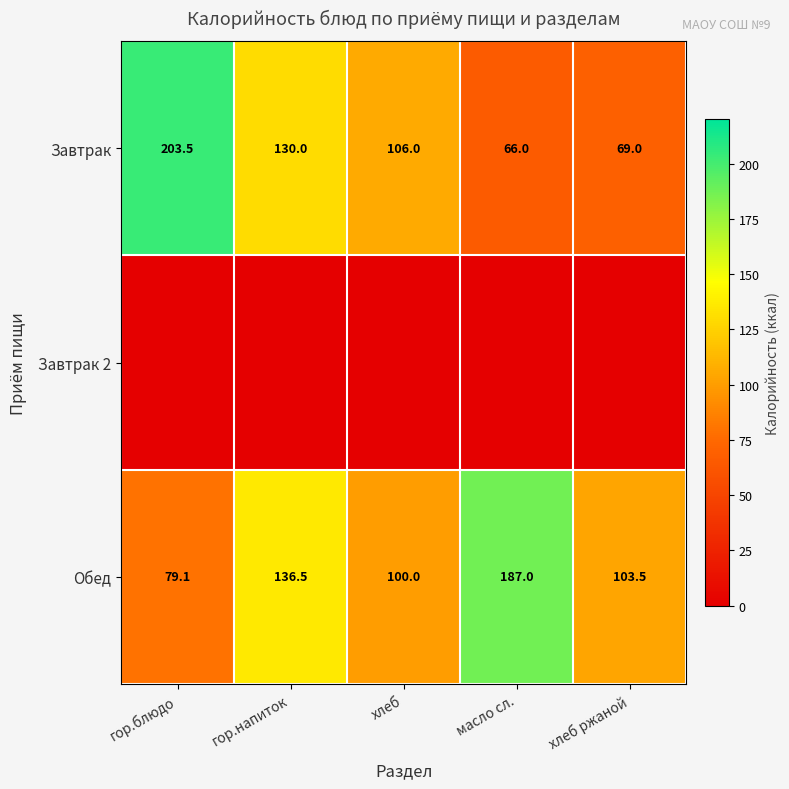

What is the average value of the Завтрак series?

114.9